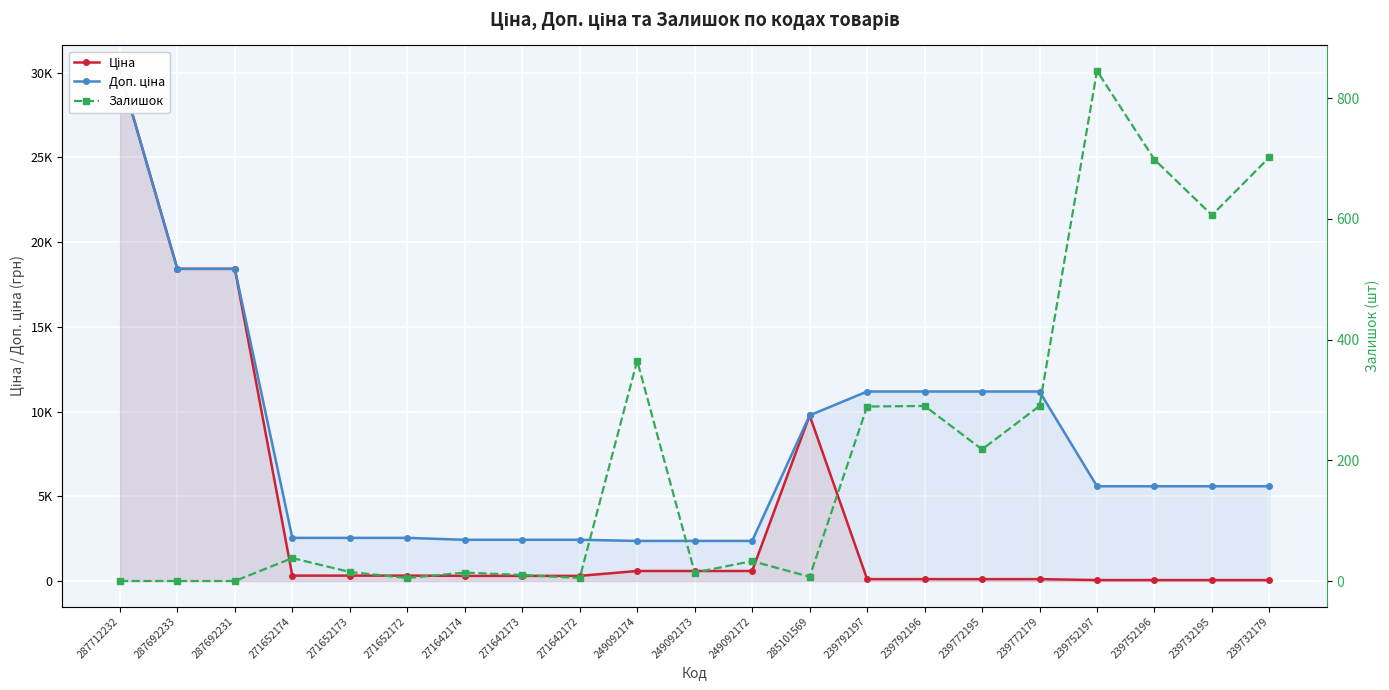

Where is the first local maximum for Ціна?

285101569